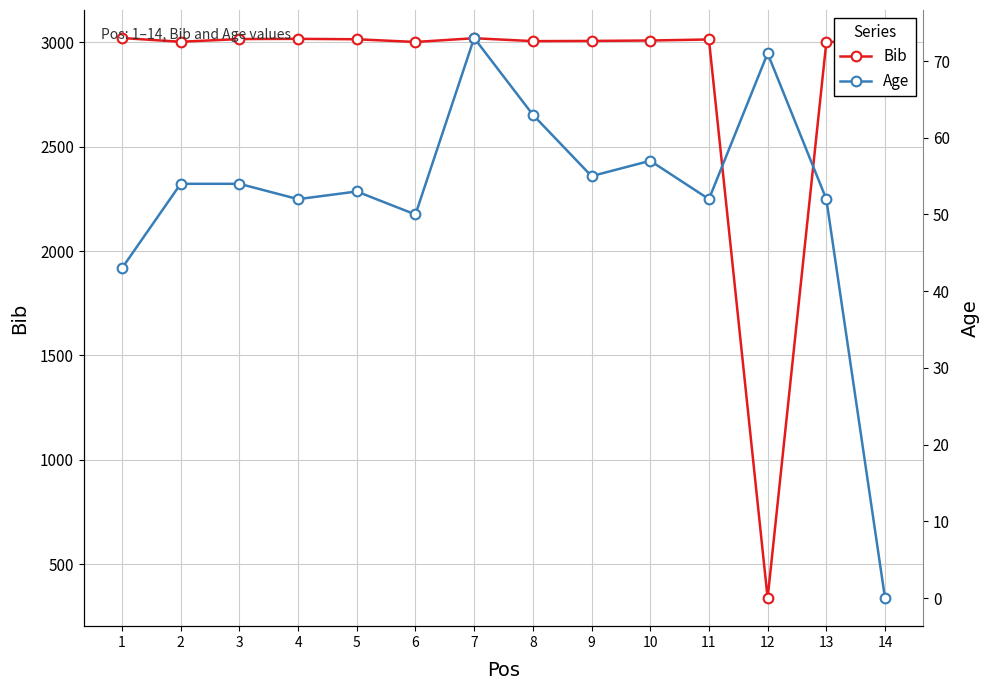

What are all the series names shown in the legend?

Bib, Age